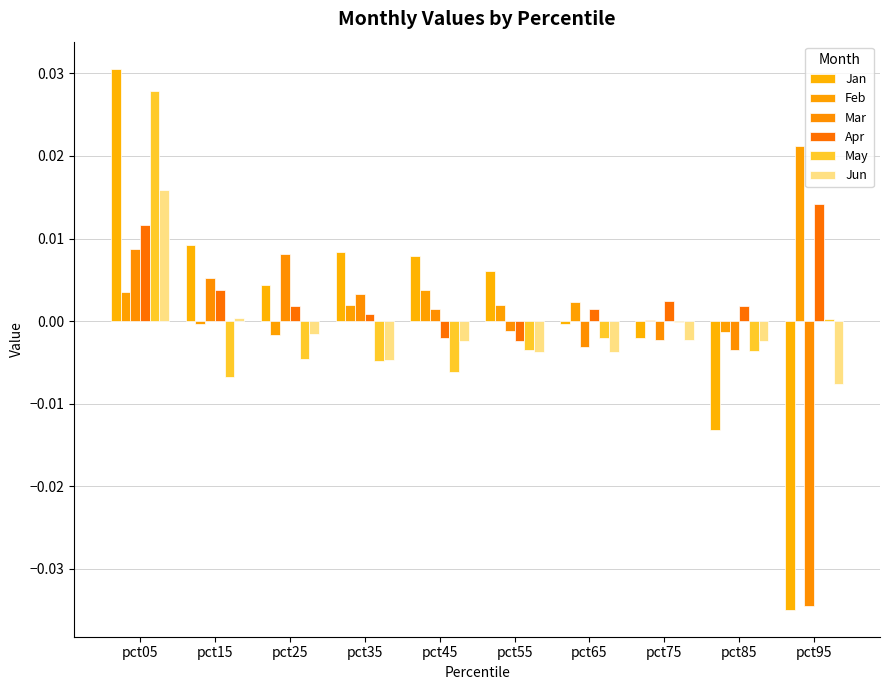

Count the number of data series in this chart.

6